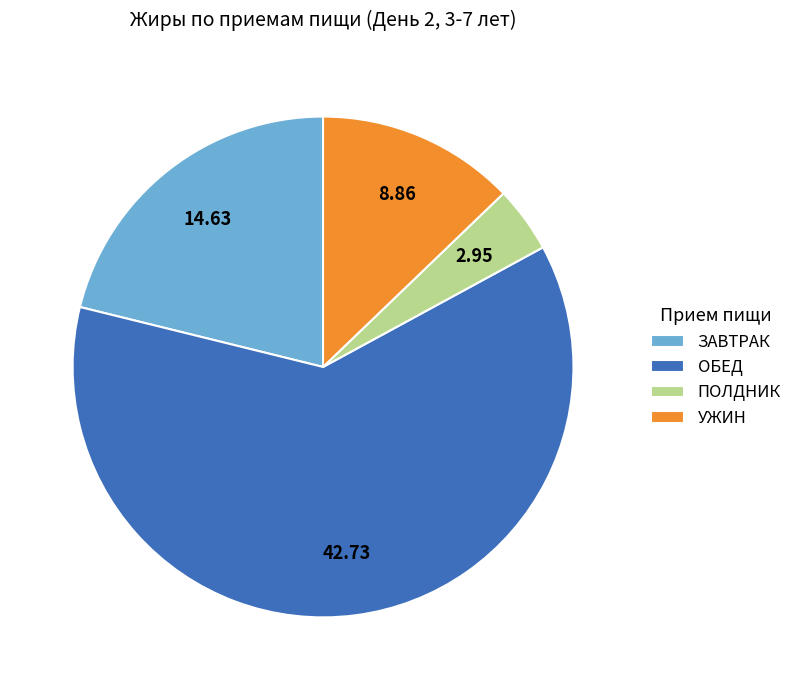

Which category has the biggest portion of the pie?

ОБЕД